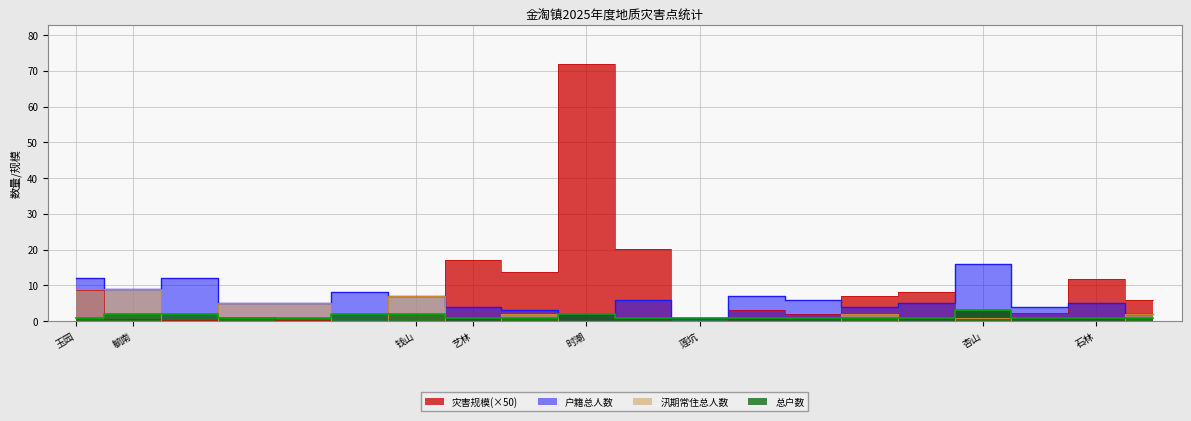

What are all the series names shown in the legend?

总户数, 户籍总人数, 汛期常住总人数, 灾害规模